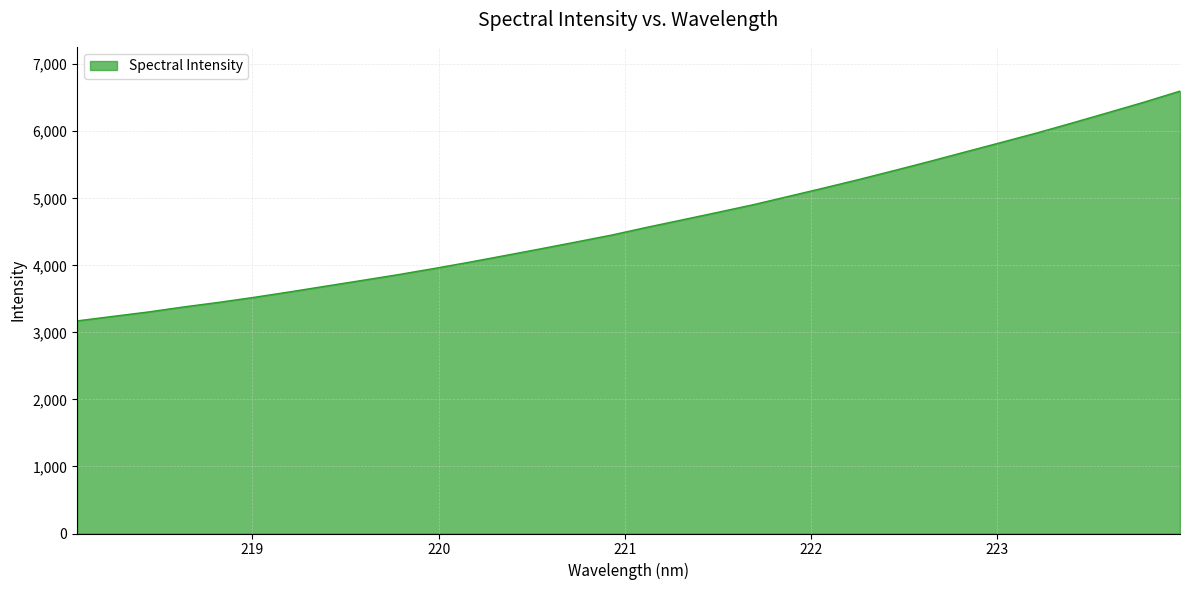

True or false: the data has more than 2 interior local peaks.

False